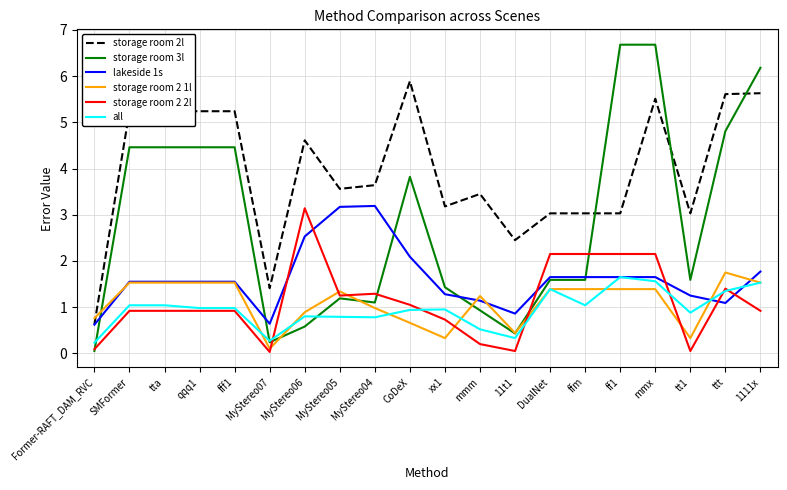

Which series has the widest spread of values?

storage room 3l